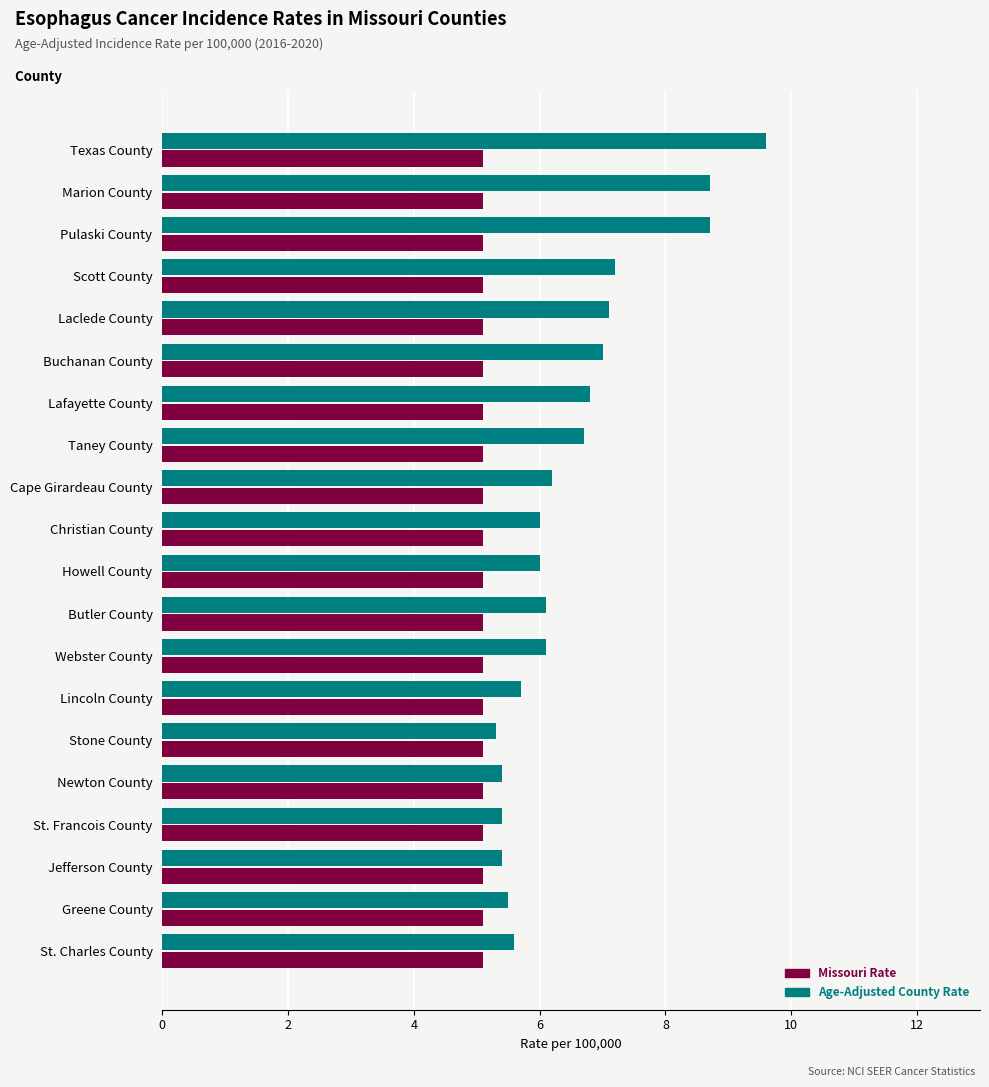

Which label corresponds to the largest value in the chart?

Texas County